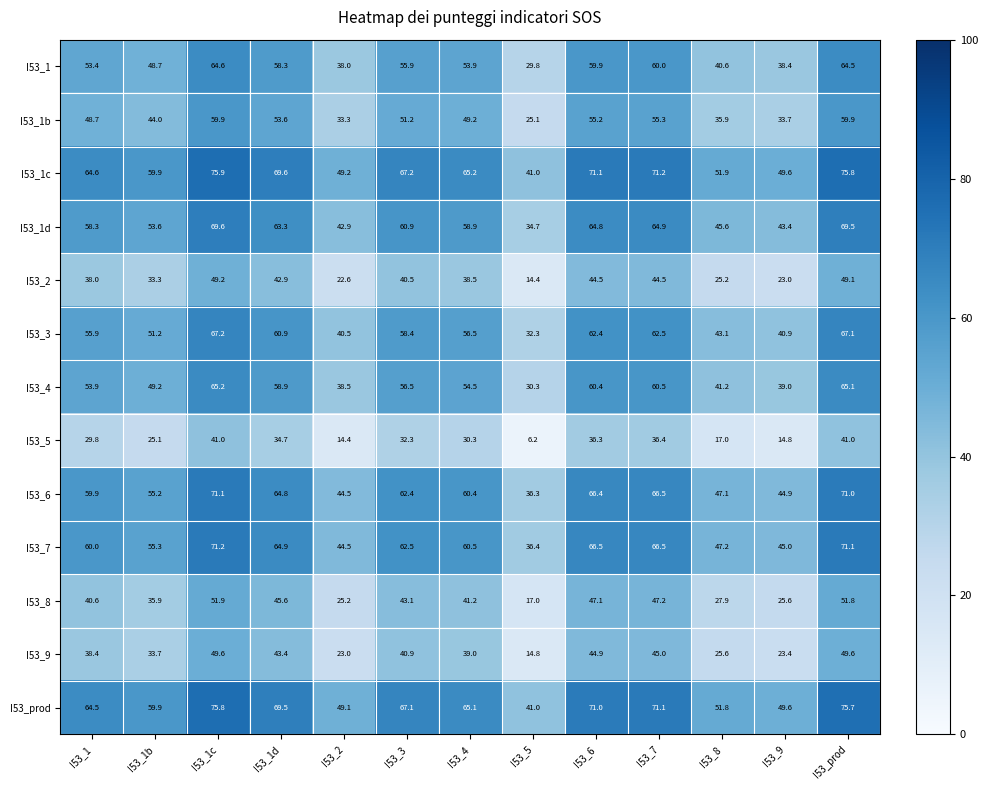

Is the value of I53_9 at I53_3 greater than the value of I53_7 at I53_2?

No